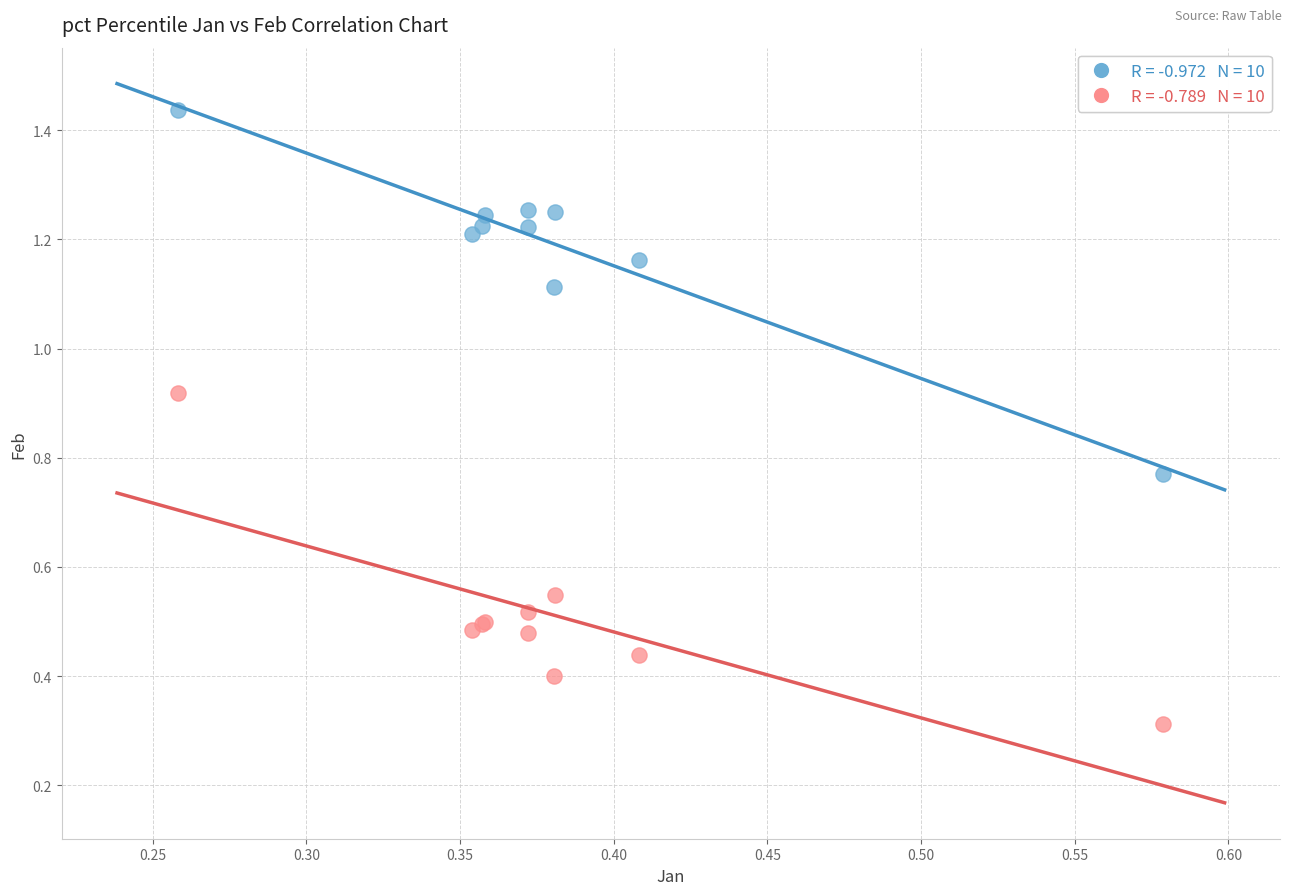

Across all series, what Y value is closest to 0?

0.3